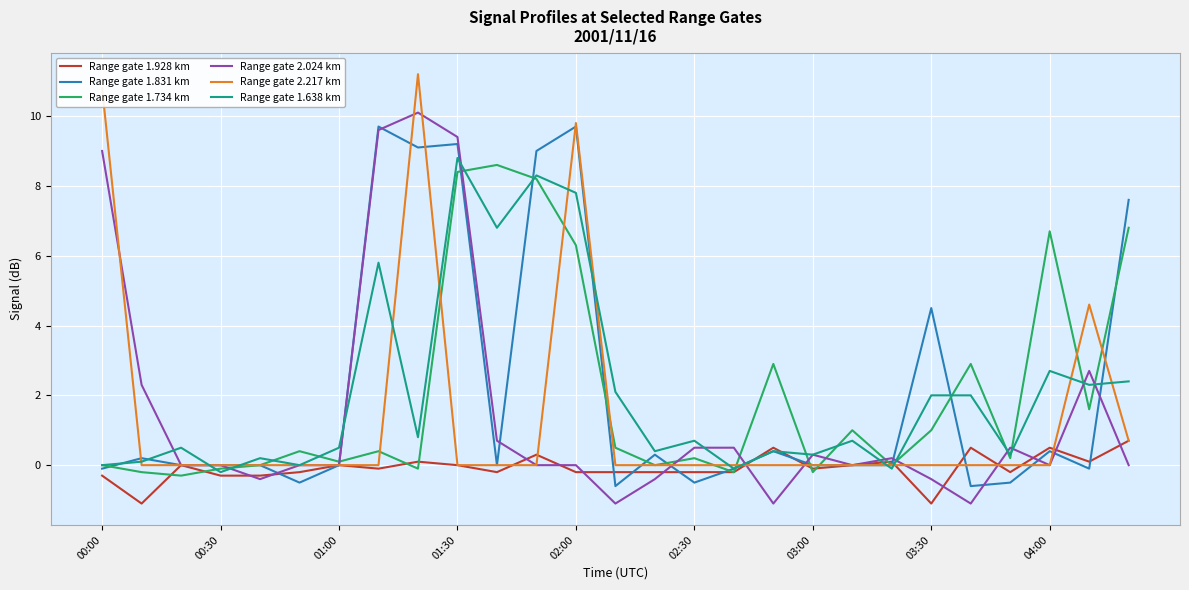

True or false: Range gate 1.831 km has more than 2 points higher than both neighbors.

True